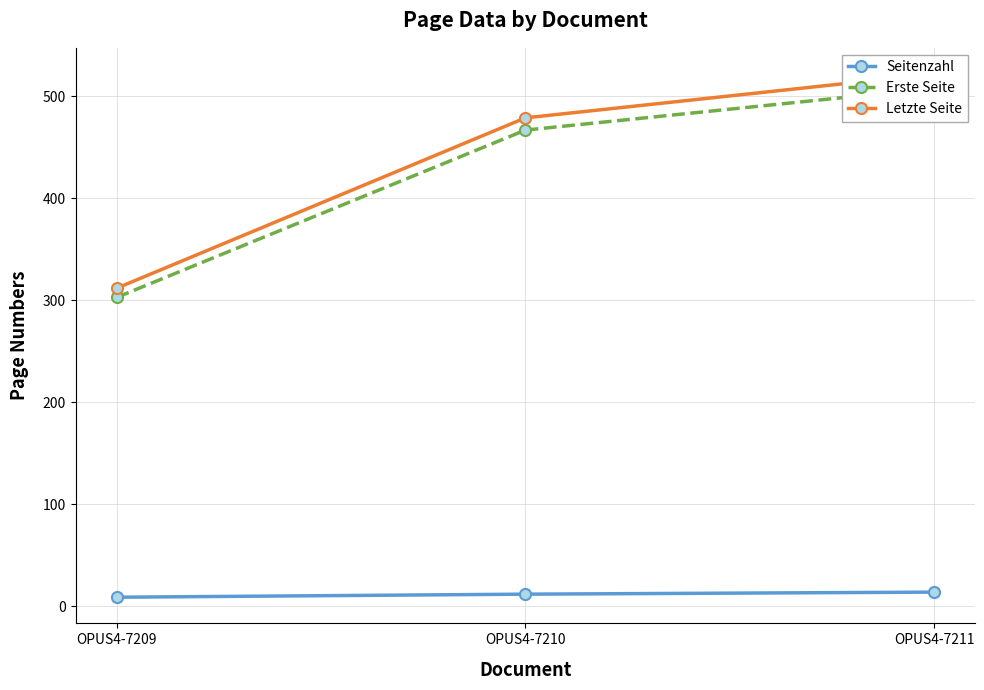

Reading left to right, list all the values displayed in this chart.

Seitenzahl: OPUS4-7209=9	OPUS4-7210=12	OPUS4-7211=14
Erste Seite: OPUS4-7209=303	OPUS4-7210=467	OPUS4-7211=508
Letzte Seite: OPUS4-7209=312	OPUS4-7210=479	OPUS4-7211=522